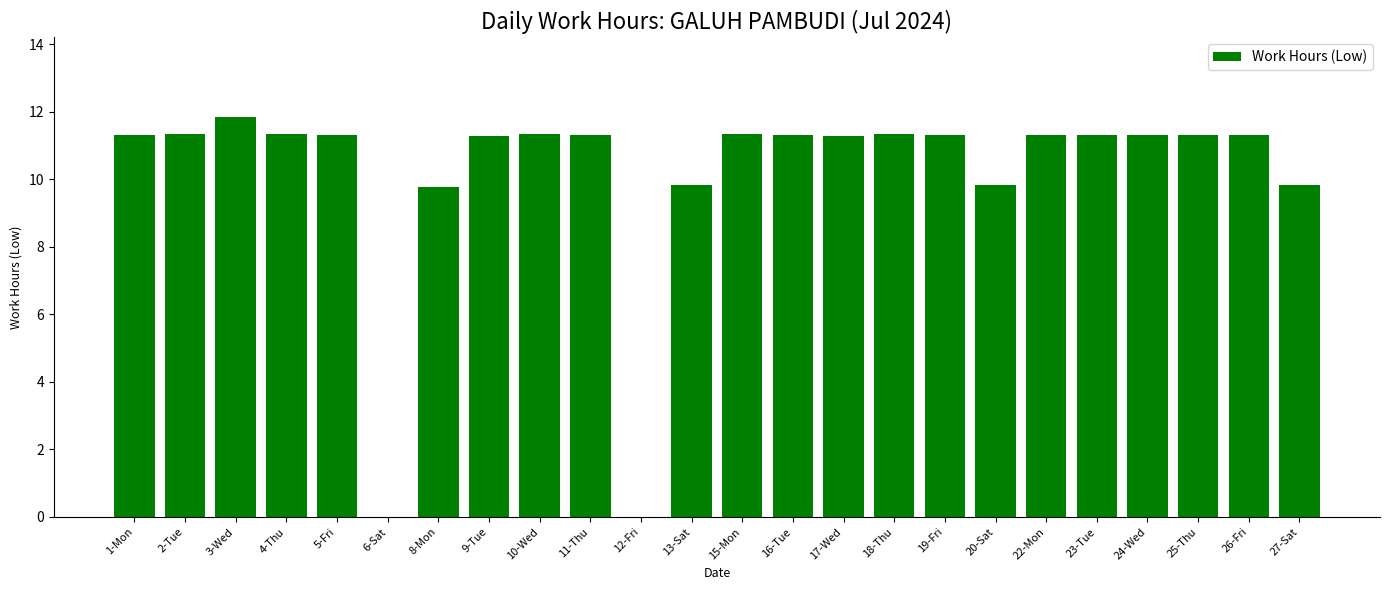

Which has a higher value, 6-Sat or 1-Mon?

1-Mon